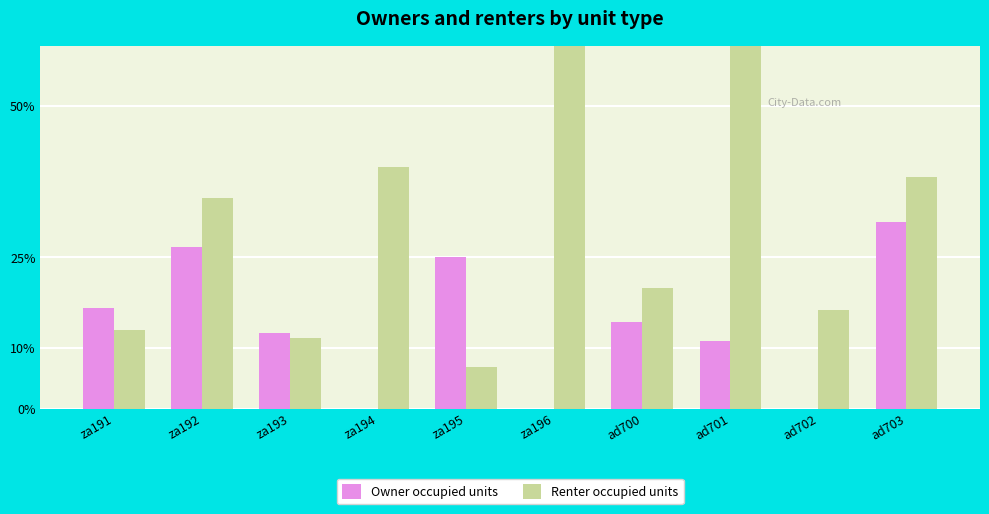

Rank the series by their average value, from lowest to highest.

Owner occupied units, Renter occupied units